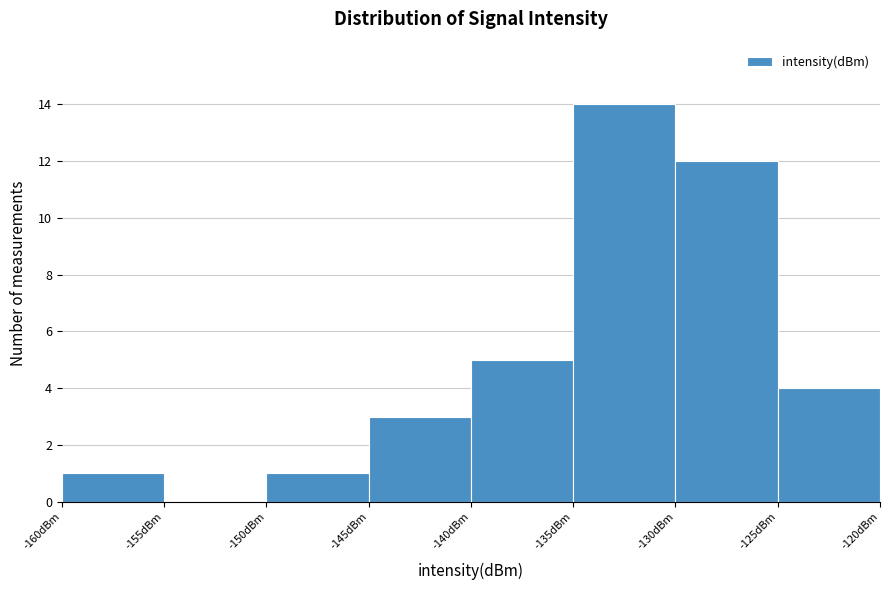

Reading left to right, transcribe this chart: for each bar, give the range it covers on the x-axis and its height. The values are not printed on the chart, so give them approximately, as read against the axis.

-160 to -155: 1
-155 to -150: 0
-150 to -145: 1
-145 to -140: 3
-140 to -135: 5
-135 to -130: 14
-130 to -125: 12
-125 to -120: 4